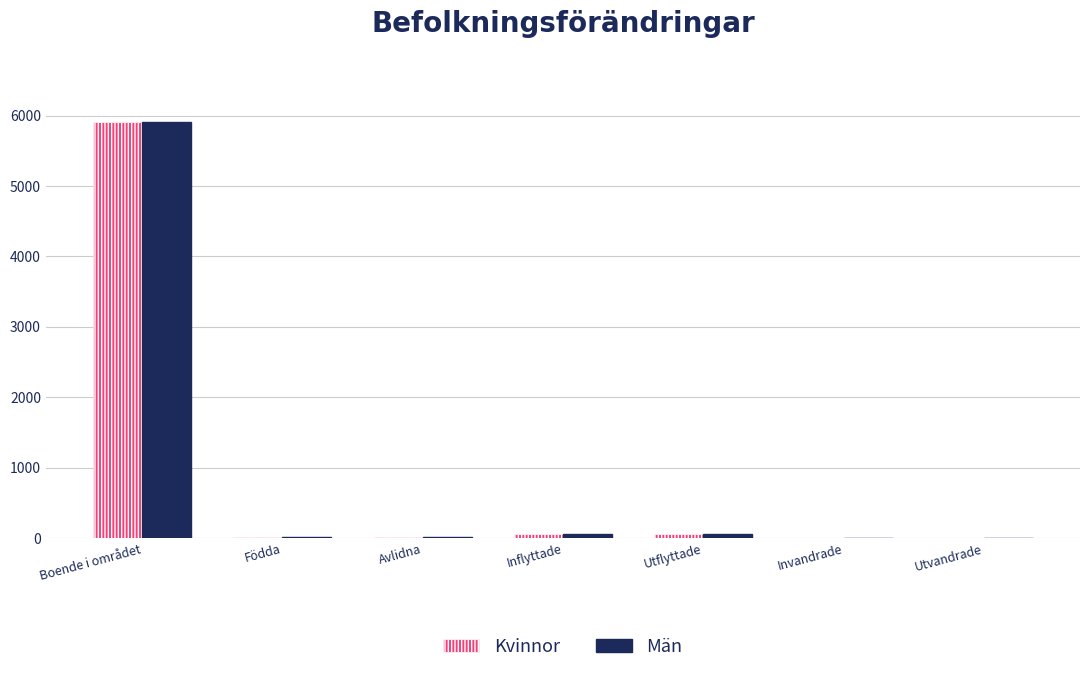

True or false: Män has a value of 8568 at Boende i området.

False